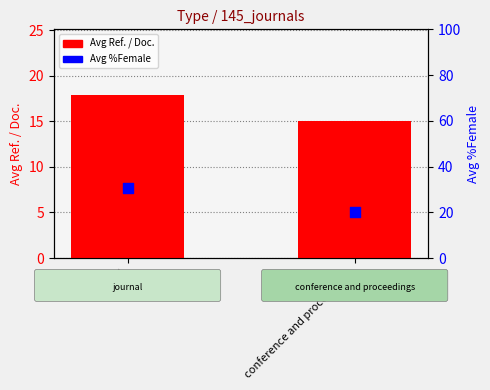

Which series reaches the minimum Y coordinate?

Avg Ref. / Doc.